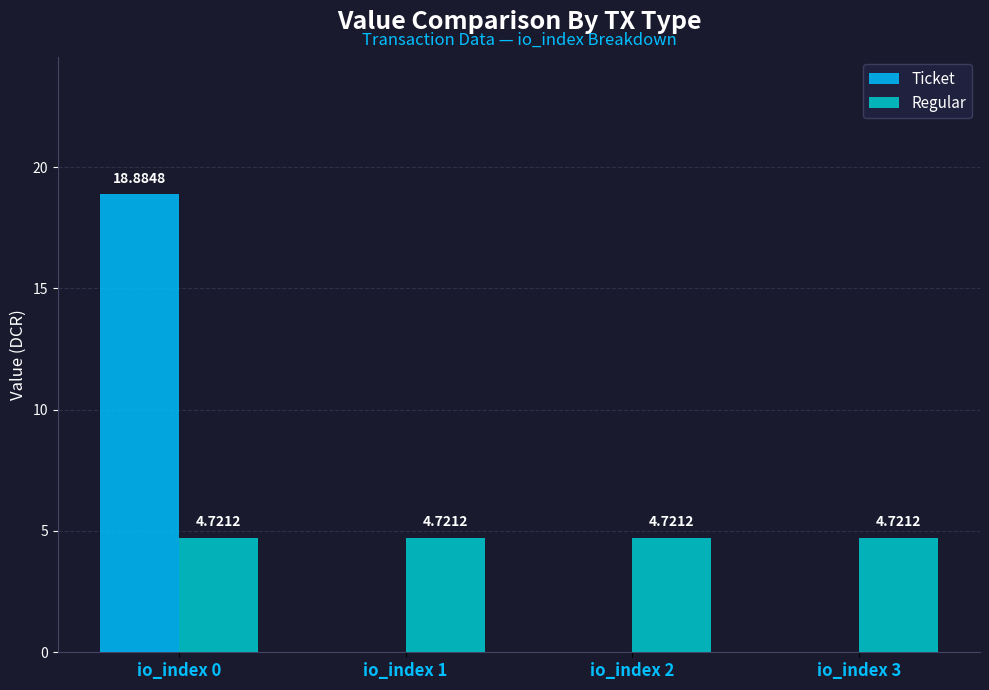

Which series changed the most between io_index 0 and io_index 1?

Ticket